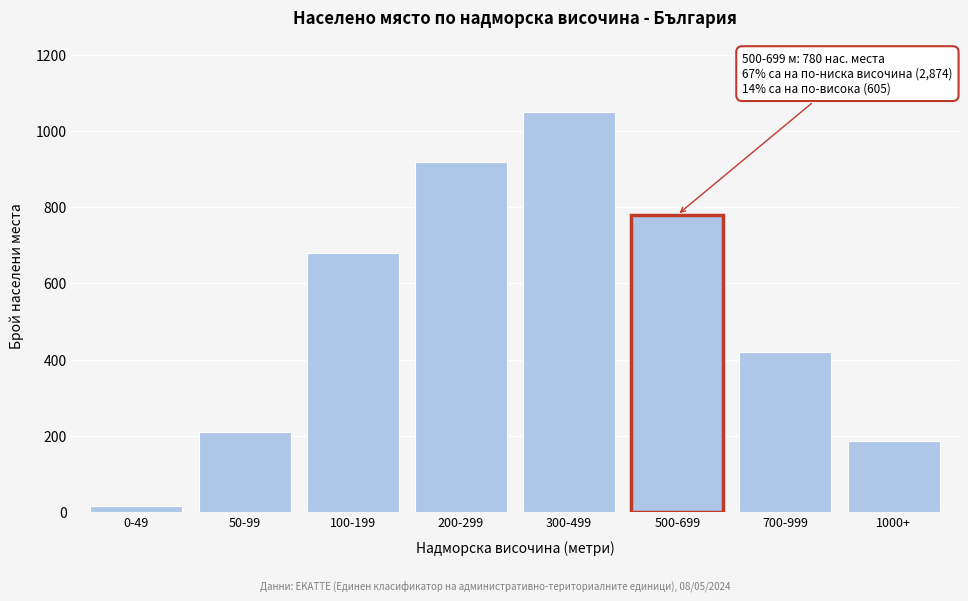

Reading left to right, what are all the values shown in this chart?

0-49=14	50-99=210	100-199=680	200-299=920	300-499=1050	500-699=780	700-999=420	1000+=185